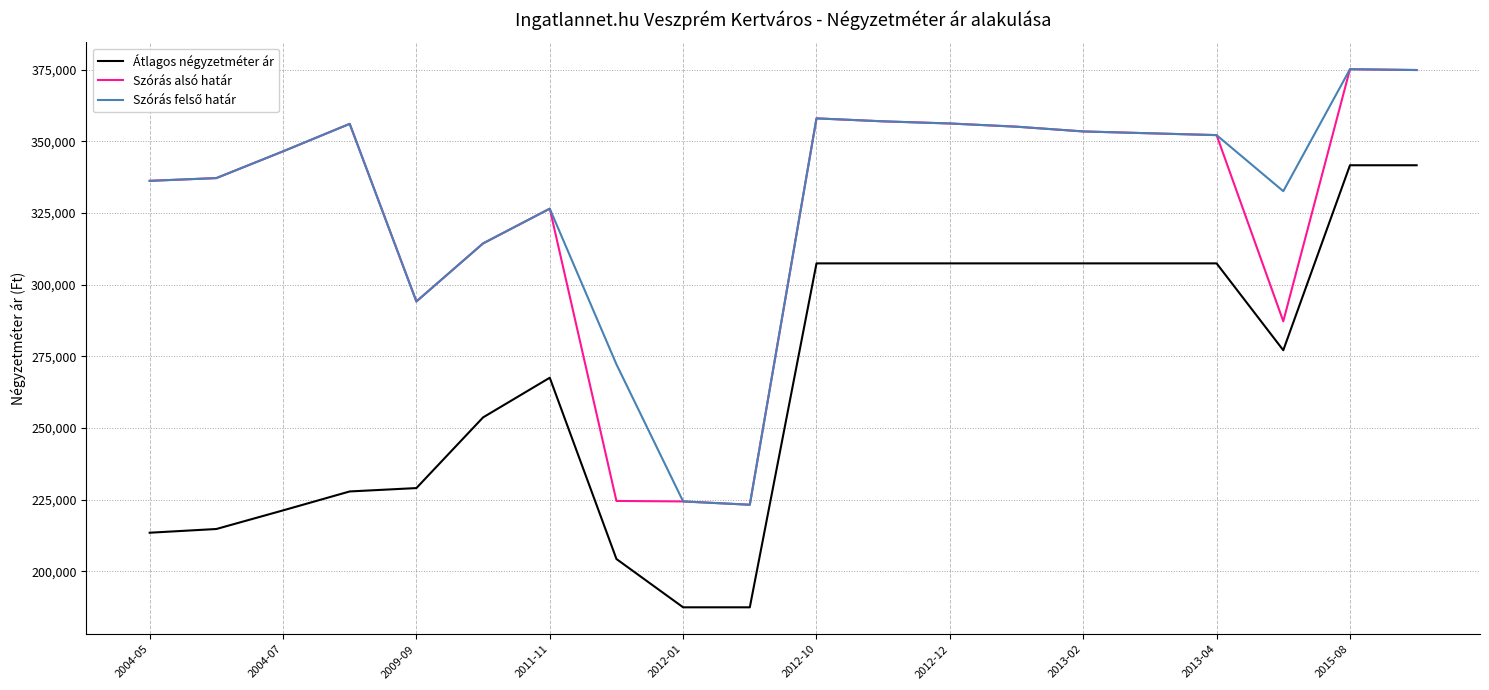

What is the highest value of the Szórás alsó határ series?

375154